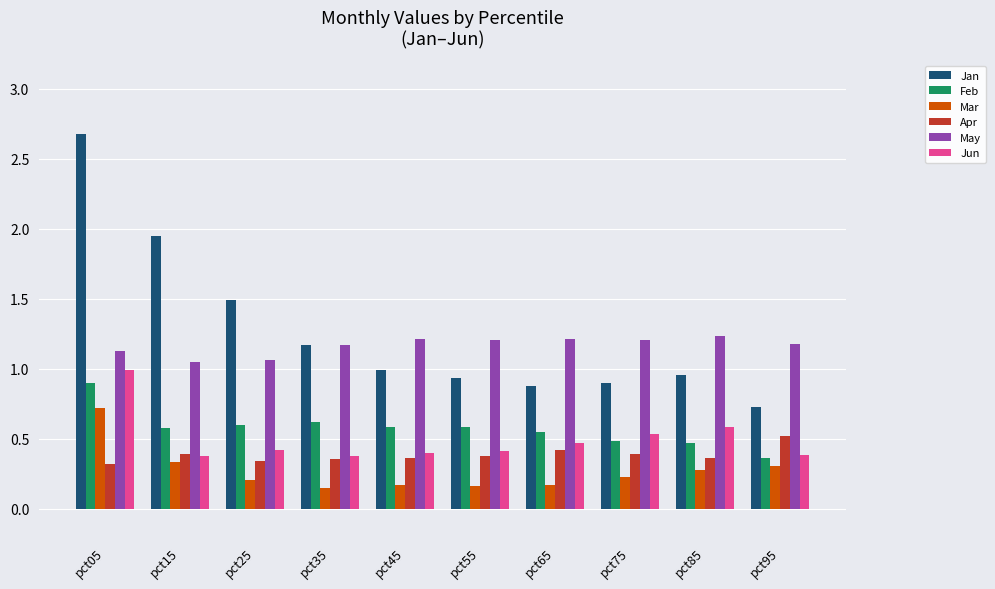

What is the difference between the maximum and second lowest values in the Jun series?

0.6